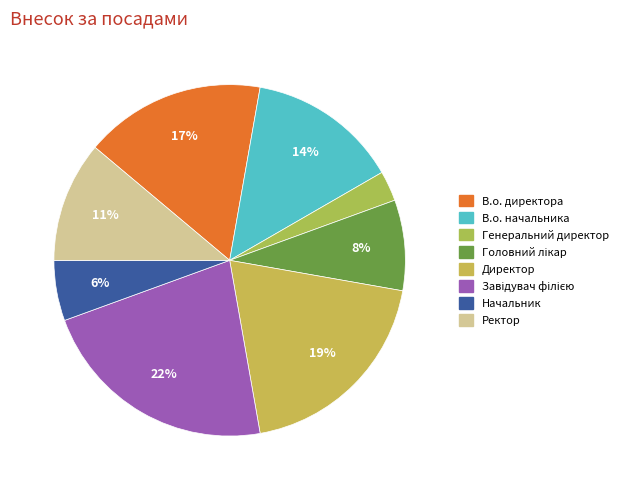

Which slice is the largest?

Завідувач філією